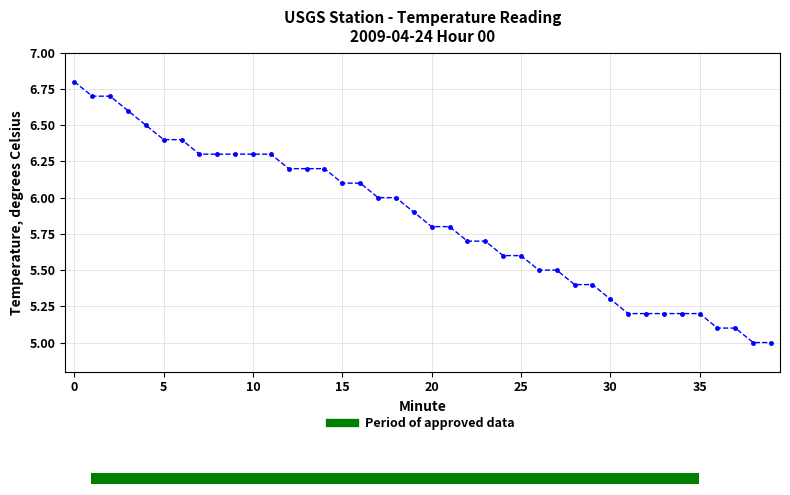

What is the label of the 34th bar from the left?

33